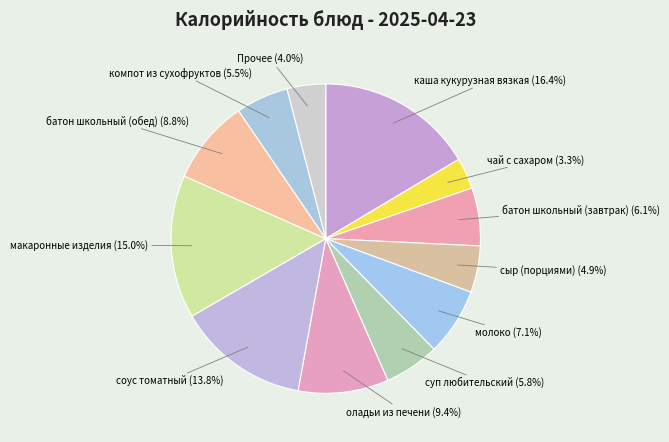

Which has a higher value, компот из сухофруктов or сыр (порциями)?

компот из сухофруктов